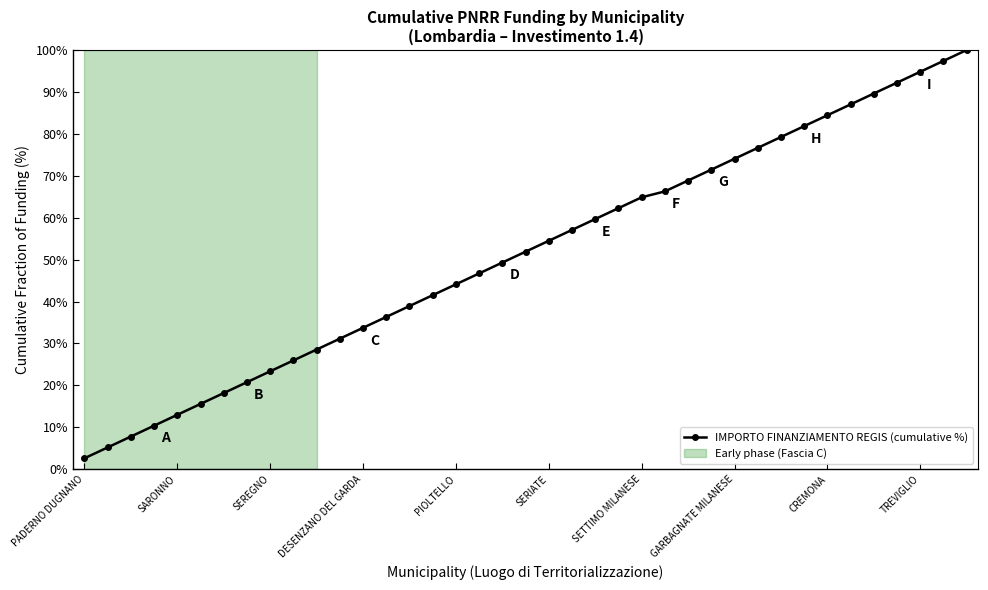

True or false: the data has more than 2 interior local peaks.

False